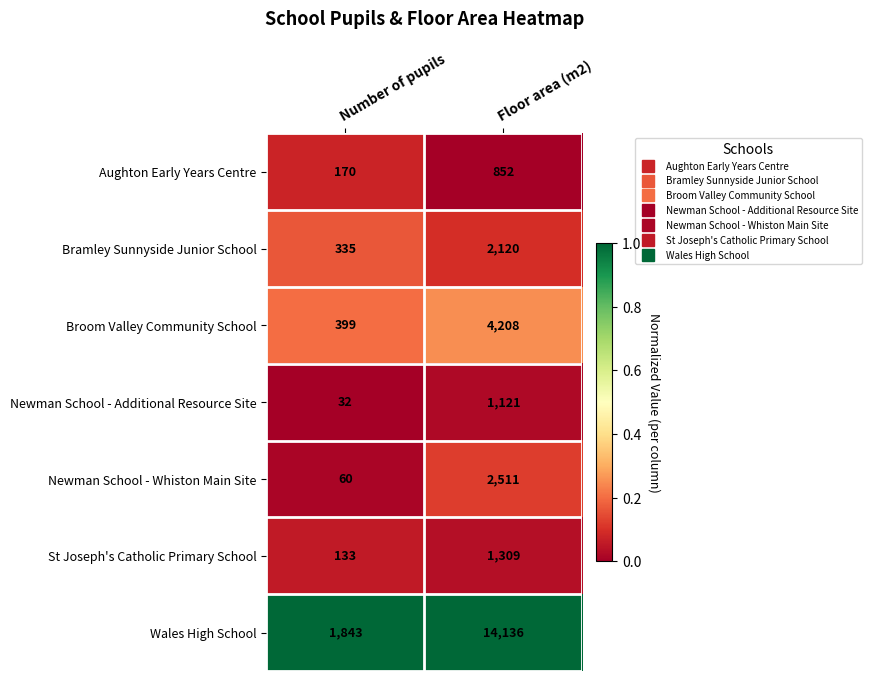

Which series has the widest spread of values?

Wales High School